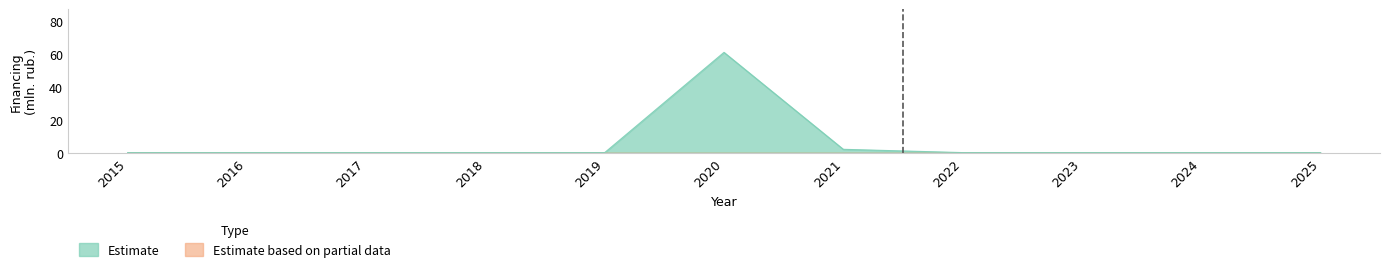

How many categories are shown in the chart?

11